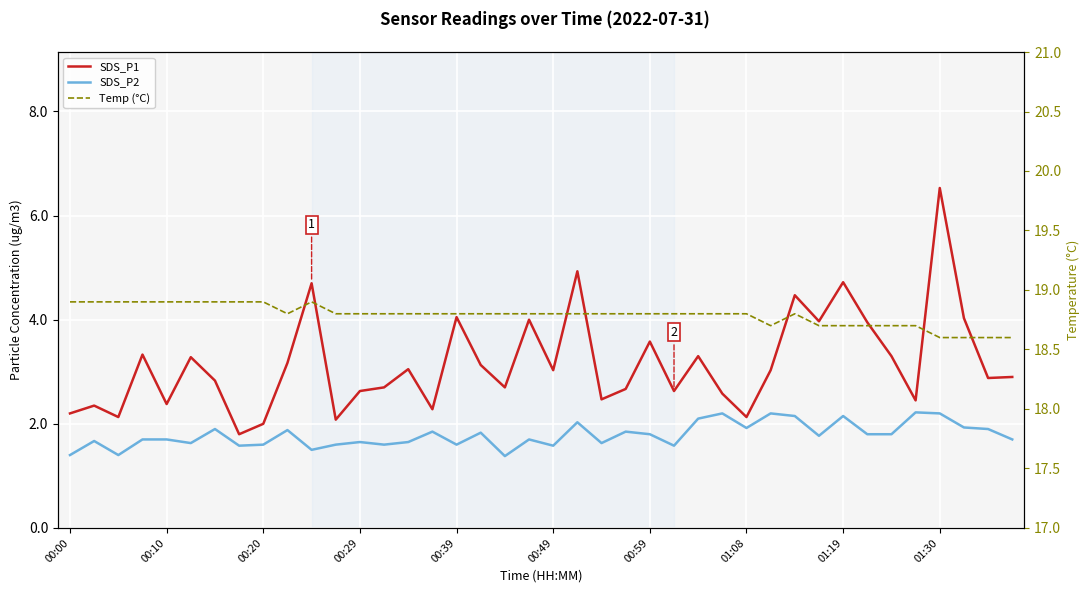

True or false: SDS_P2 and SDS_P1 cross at least once.

False